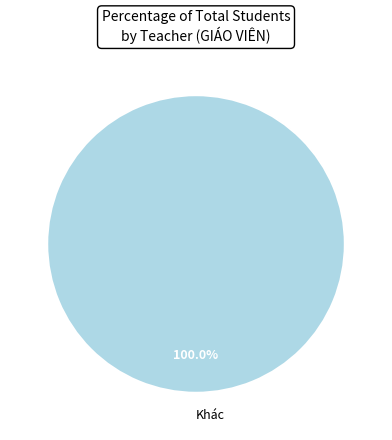

What is the majority slice?

Khác